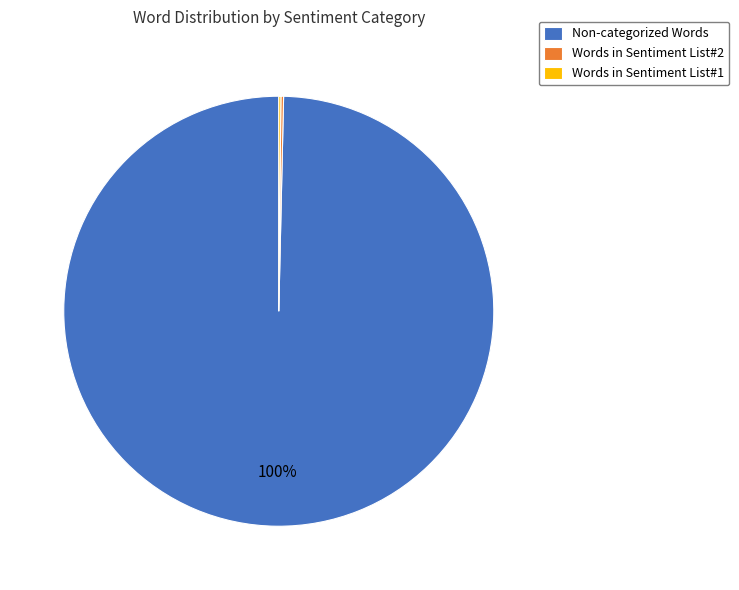

To the nearest percent, what is the average slice percentage?

33%